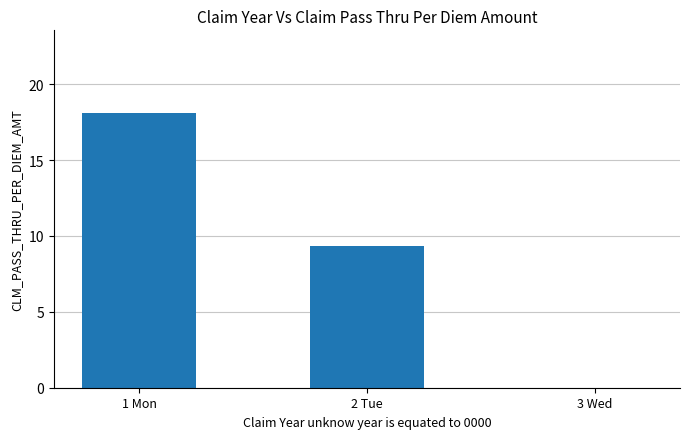

What is the greatest value displayed?

18.1